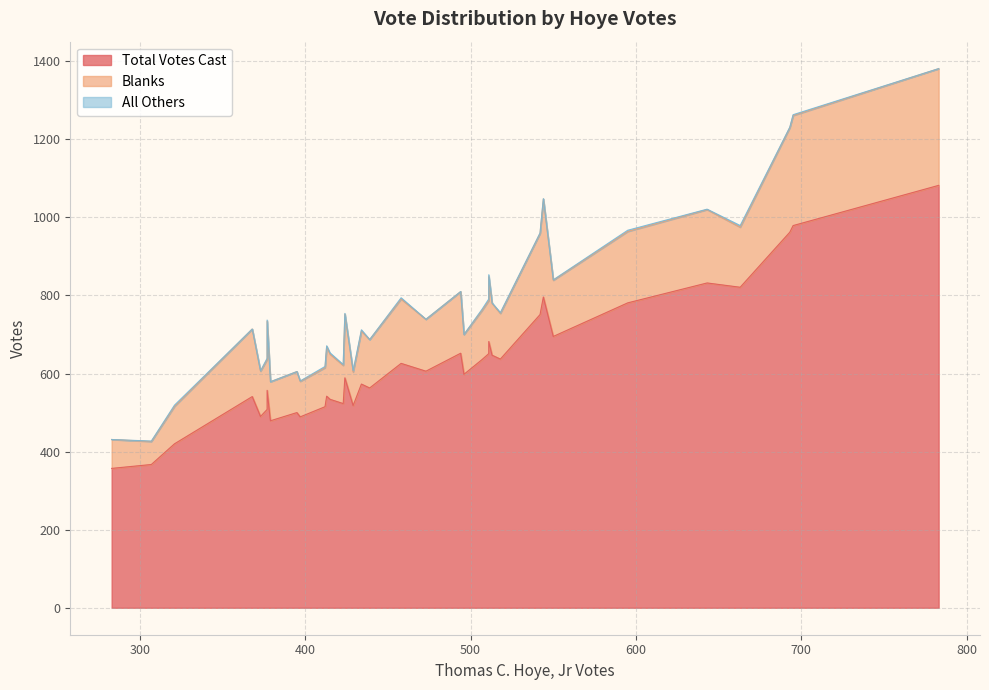

True or false: All Others and Blanks intersect in this chart.

False